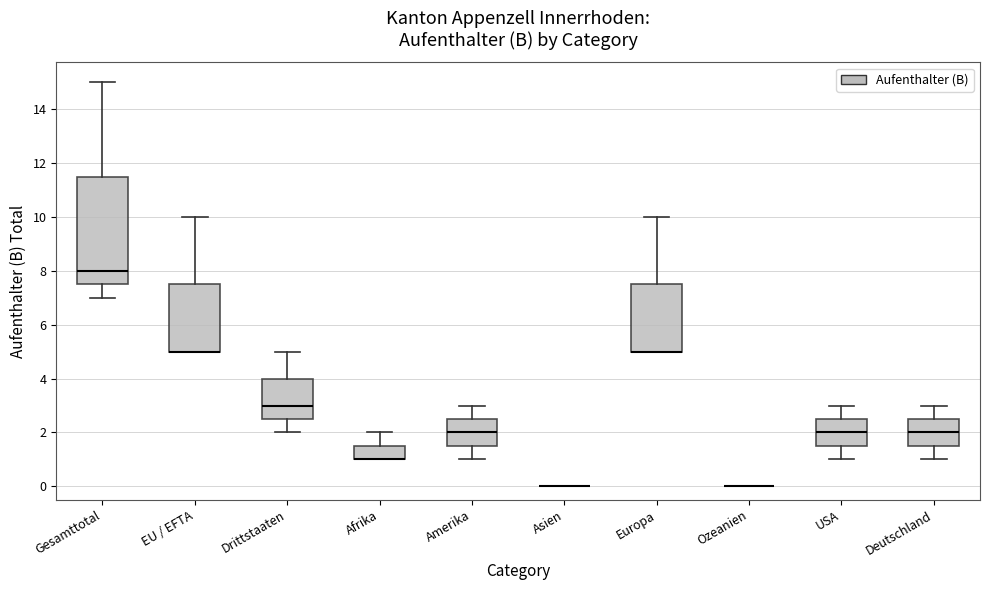

Comparing the boxes themselves (not the whiskers), which one is the tallest?

Gesamttotal